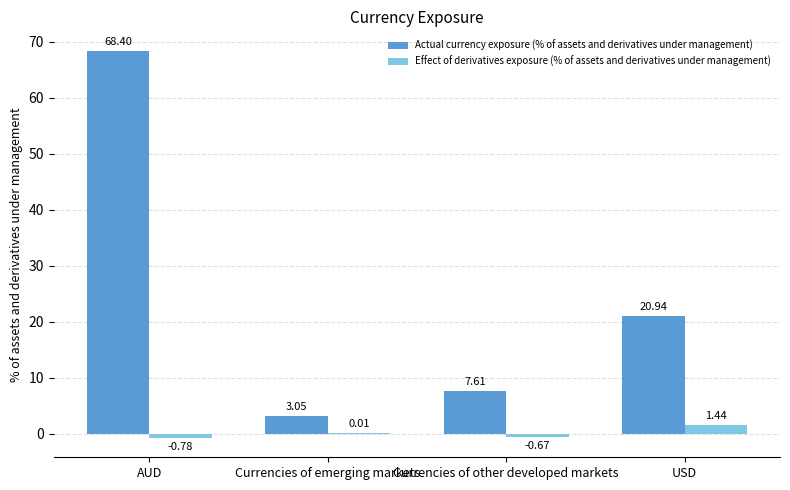

At which category is the sum across all series the highest?

AUD